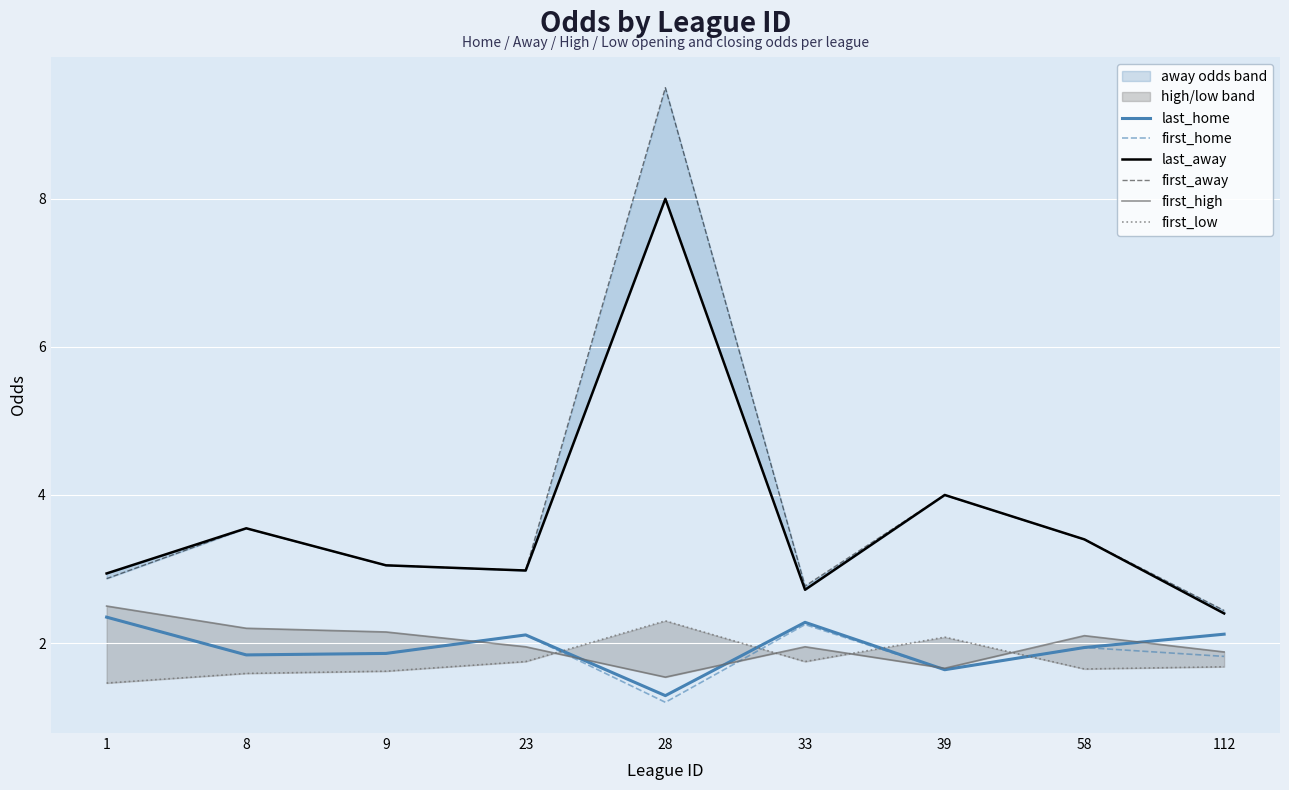

Is the value of last_away at 1 greater than the value of first_home at 1?

Yes